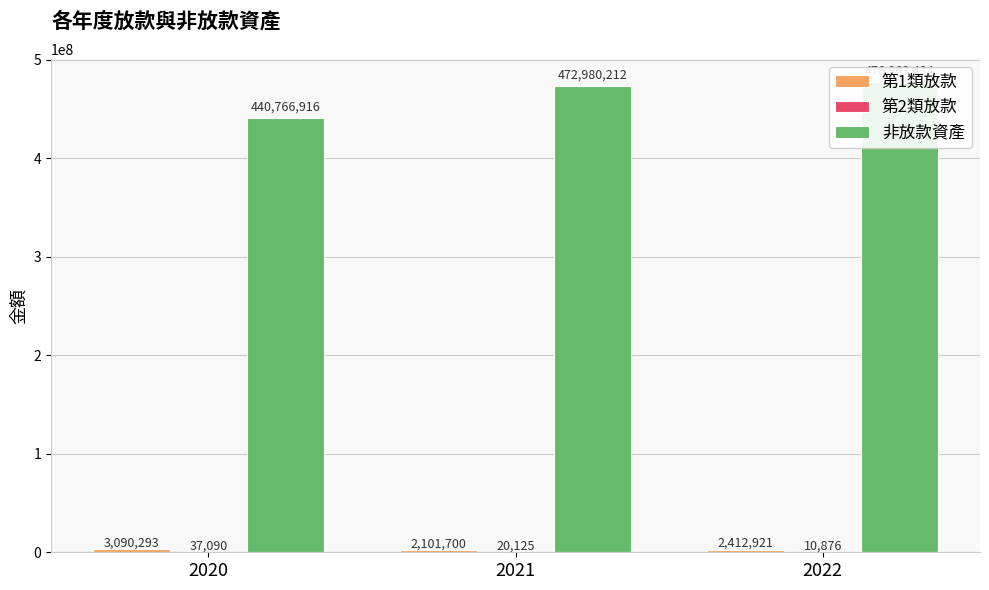

Which series changed the most between 2020 and 2022?

非放款資產